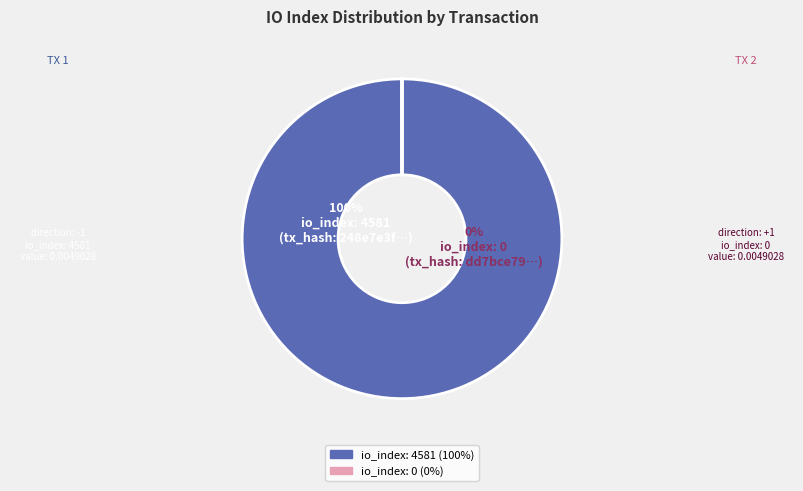

How many slices are in this pie chart?

2